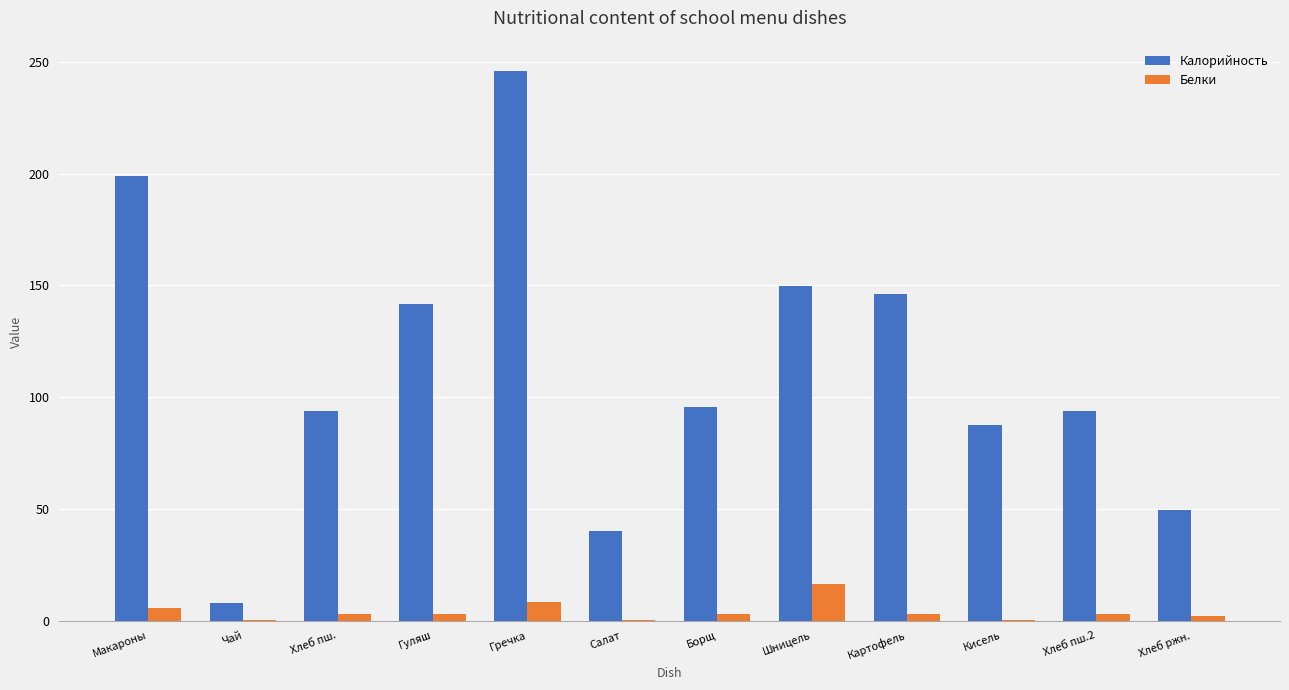

At which label does Калорийность reach its peak?

Гречка